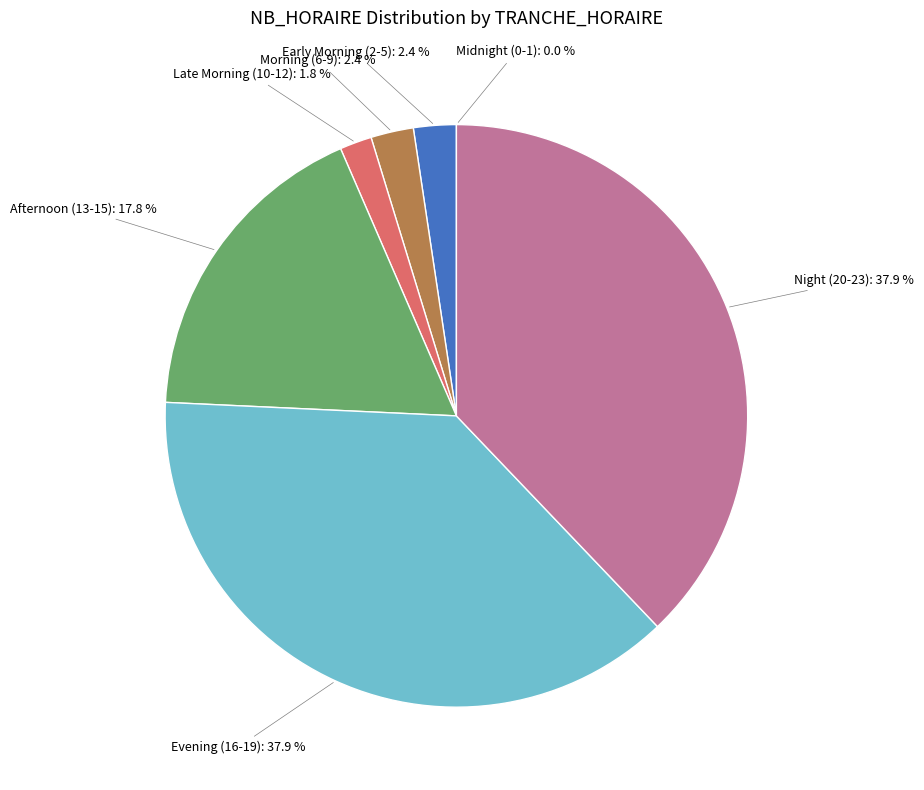

To the nearest percent, what is the average slice percentage?

14%